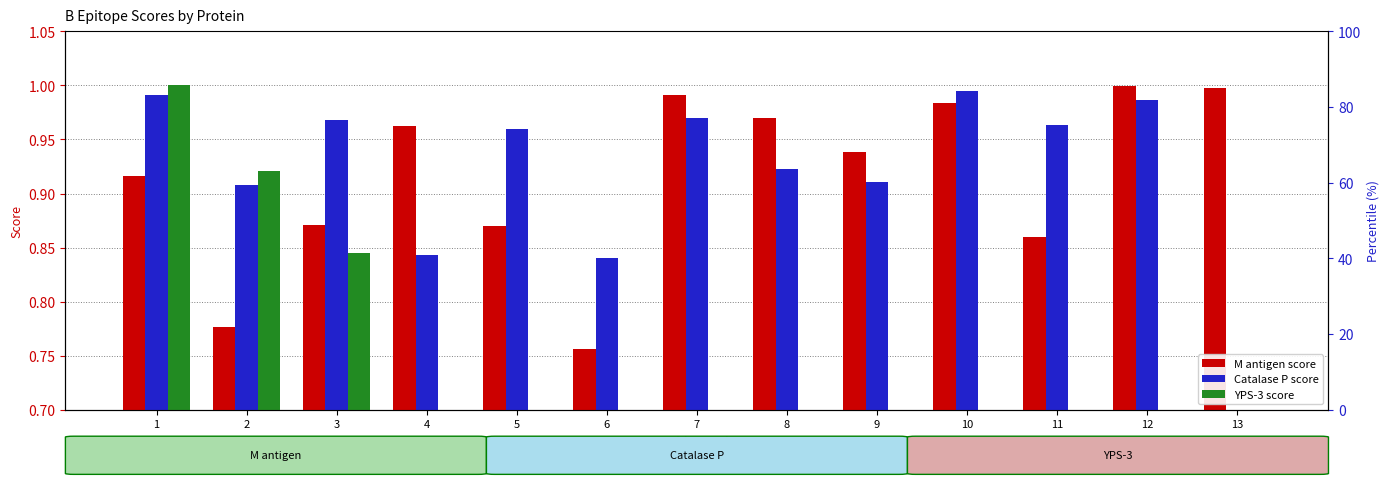

How many bars are there in total?

39